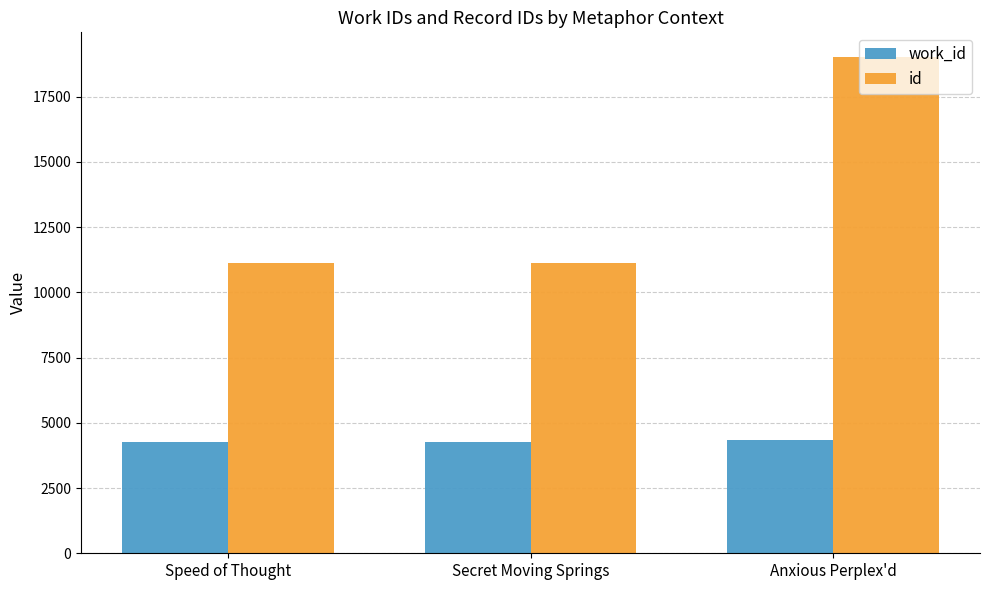

What is the average value of the work_id series?

4296